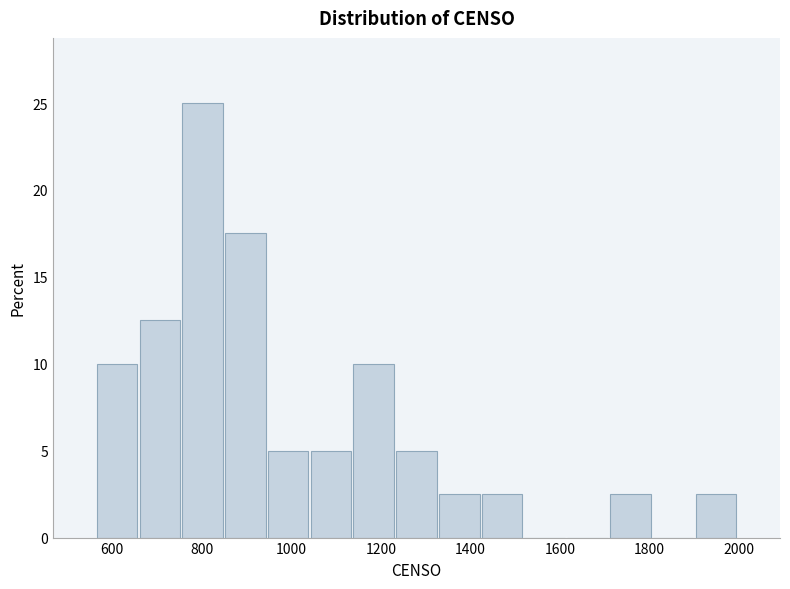

How tall is the bar that spans 660 to 760 on the x-axis? Neither the bar edges nor the heights are printed on the chart, so give them approximately, as read against the axes.

12.5